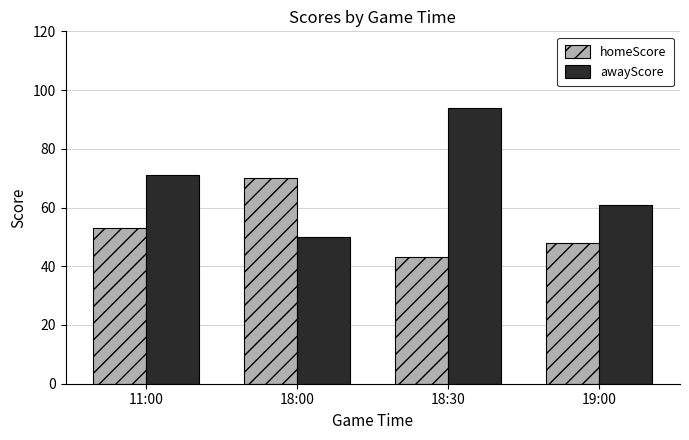

At how many categories does at least one series exceed 80?

1